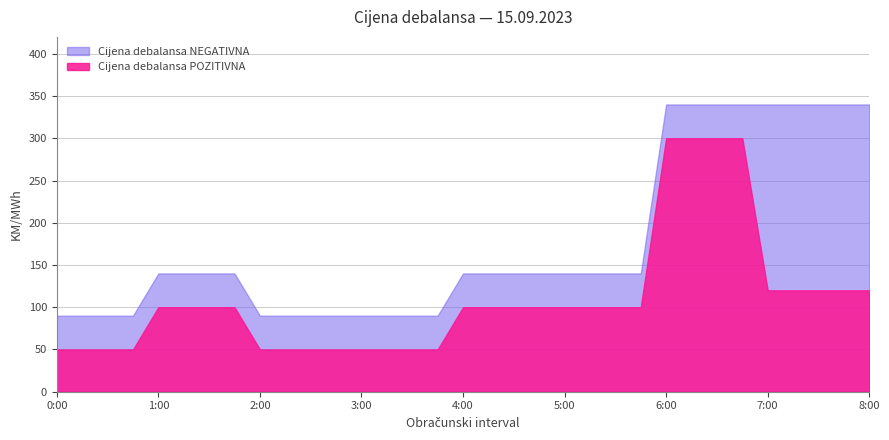

Is the value of Cijena debalansa POZITIVNA at 2:00 greater than the value of Cijena debalansa NEGATIVNA at 7:15?

No